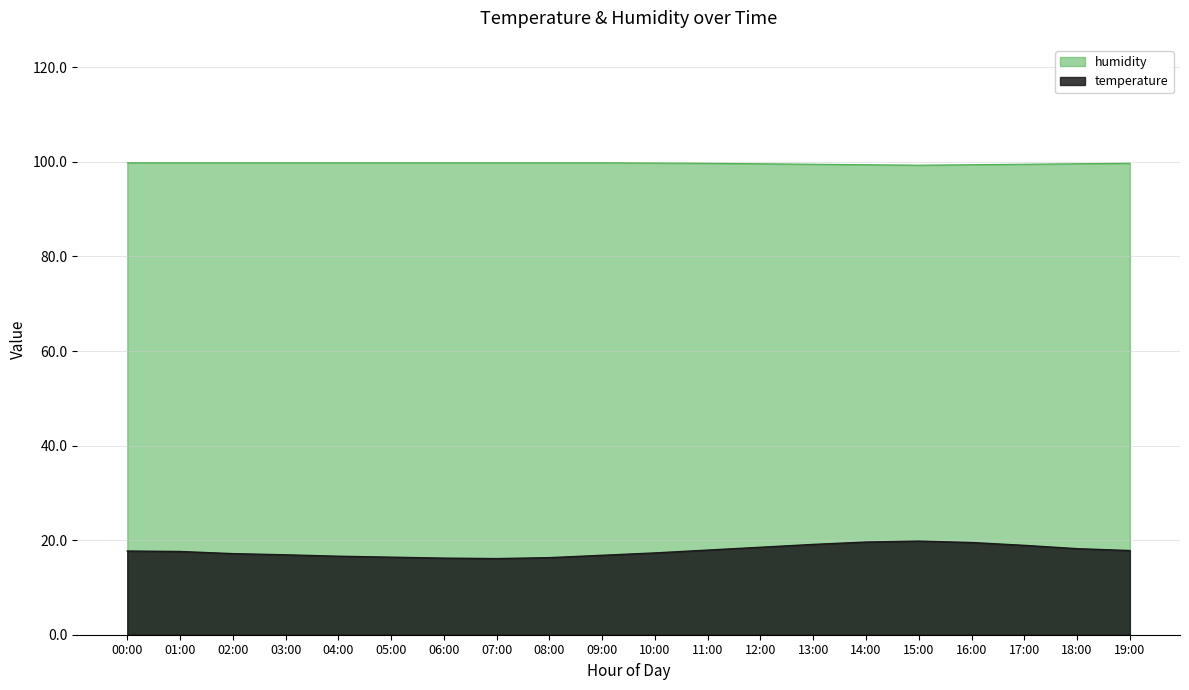

Reading left to right, what are all the values shown in this chart?

temperature: 00:00=17.7	01:00=17.6	02:00=17.1	03:00=16.9	04:00=16.6	05:00=16.4	06:00=16.2	07:00=16.1	08:00=16.3	09:00=16.8	10:00=17.3	11:00=17.9	12:00=18.5	13:00=19.1	14:00=19.6	15:00=19.8	16:00=19.5	17:00=18.9	18:00=18.2	19:00=17.8
humidity: 00:00=99.8	01:00=99.8	02:00=99.8	03:00=99.8	04:00=99.8	05:00=99.8	06:00=99.8	07:00=99.8	08:00=99.8	09:00=99.8	10:00=99.8	11:00=99.7	12:00=99.6	13:00=99.5	14:00=99.4	15:00=99.3	16:00=99.4	17:00=99.5	18:00=99.6	19:00=99.7